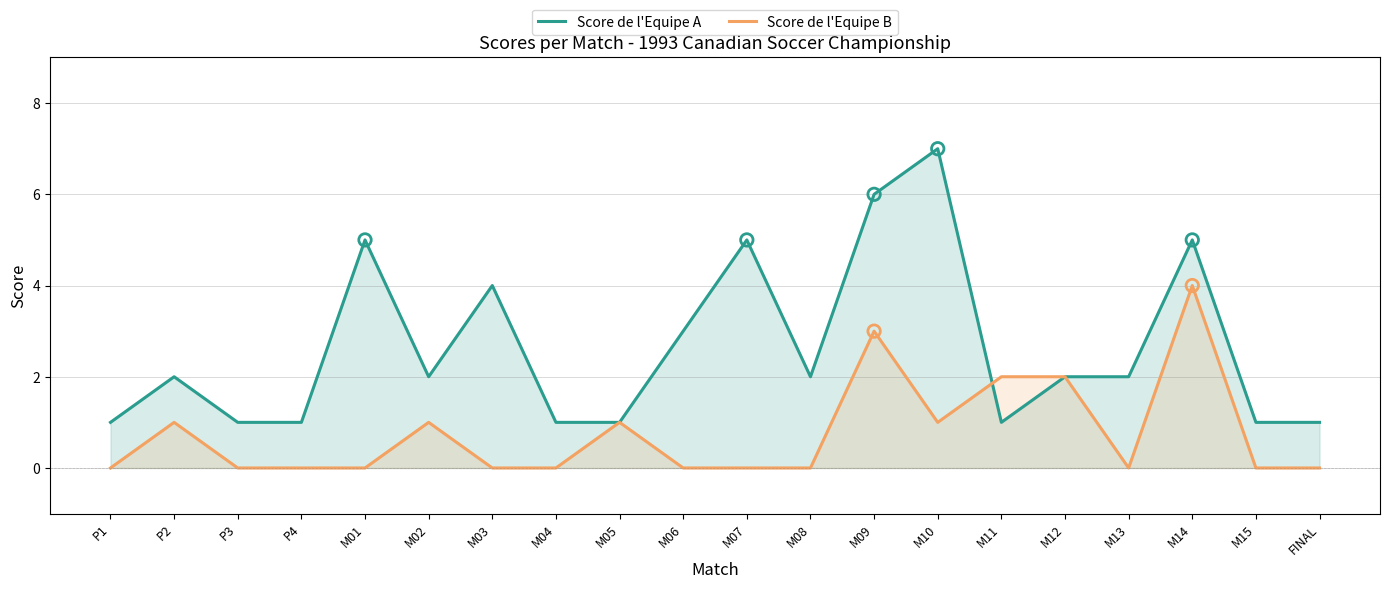

What are all the series names shown in the legend?

Score de l'Equipe A, Score de l'Equipe B